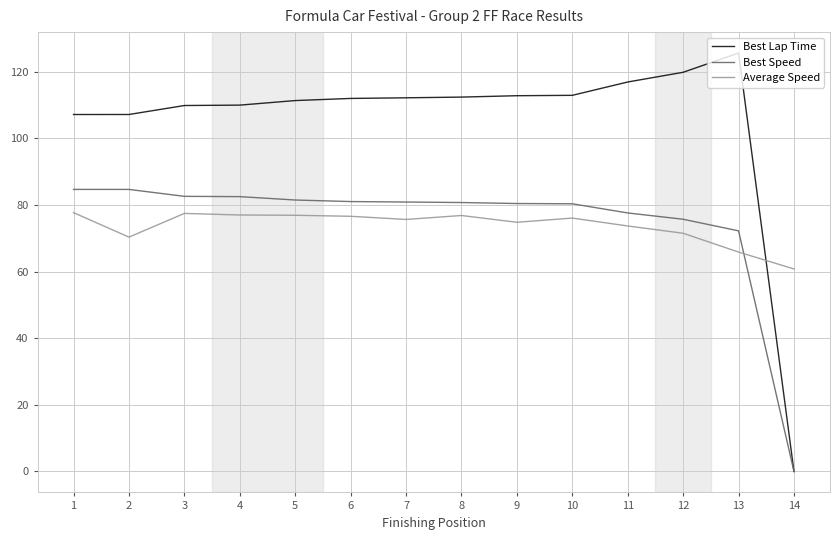

Which series has the largest range (max minus min)?

Best Lap Time